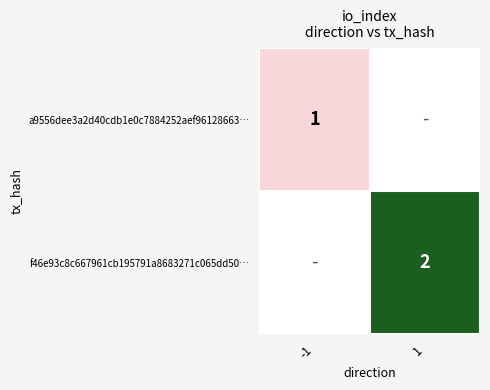

Is it true that f46e93c8c667961cb195791a8683271c065dd50… equals 2 at 1?

True